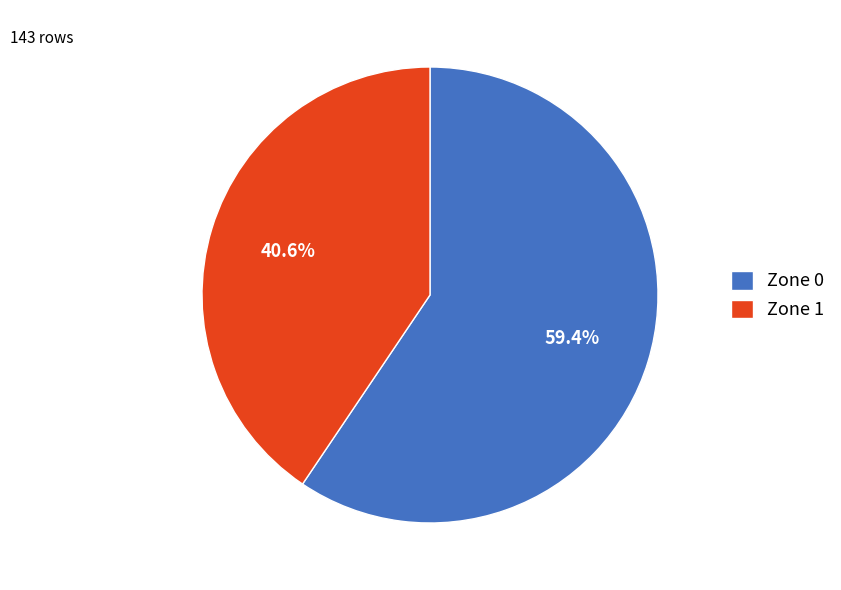

To the nearest percent, what is the difference between the largest and smallest slice percentages?

19%